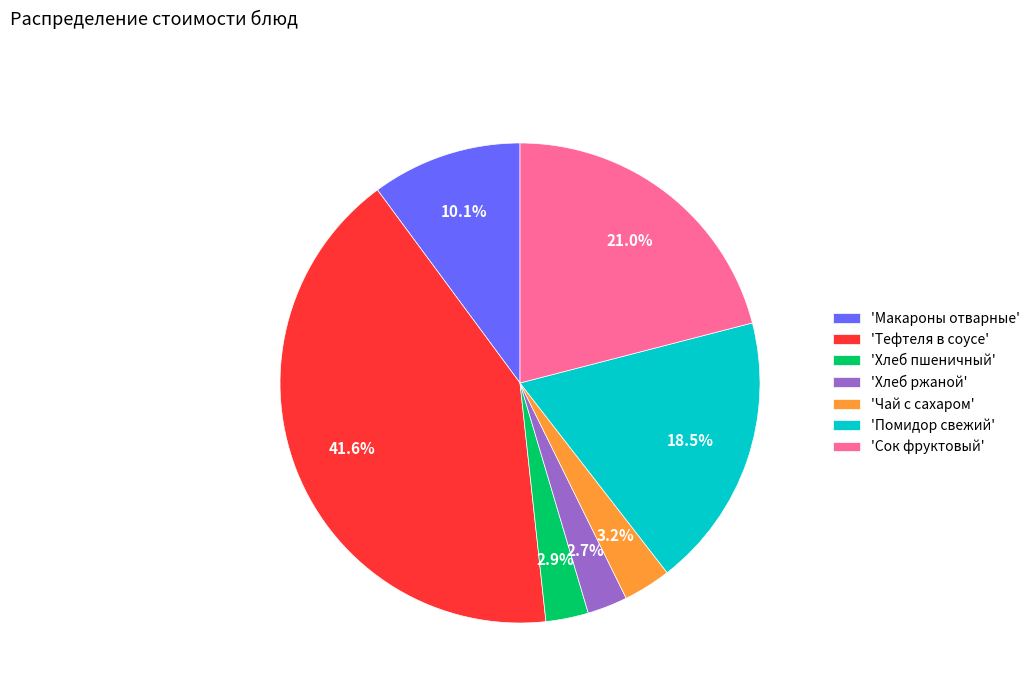

How much of the chart is everything except 'Чай с сахаром'?

96.8%